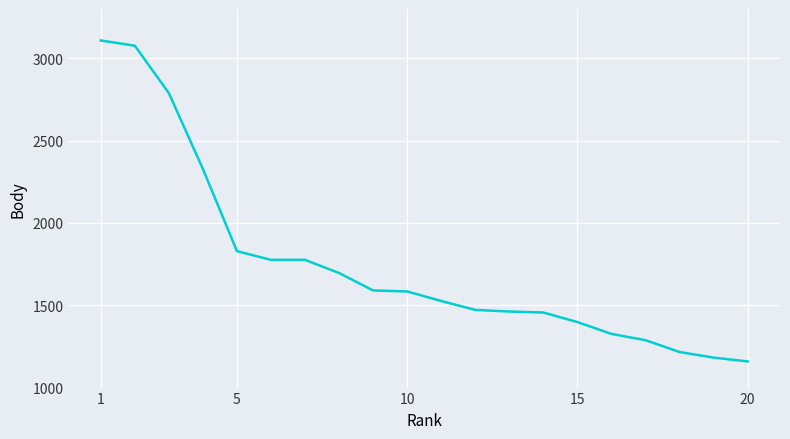

What is the smallest value displayed?

1159